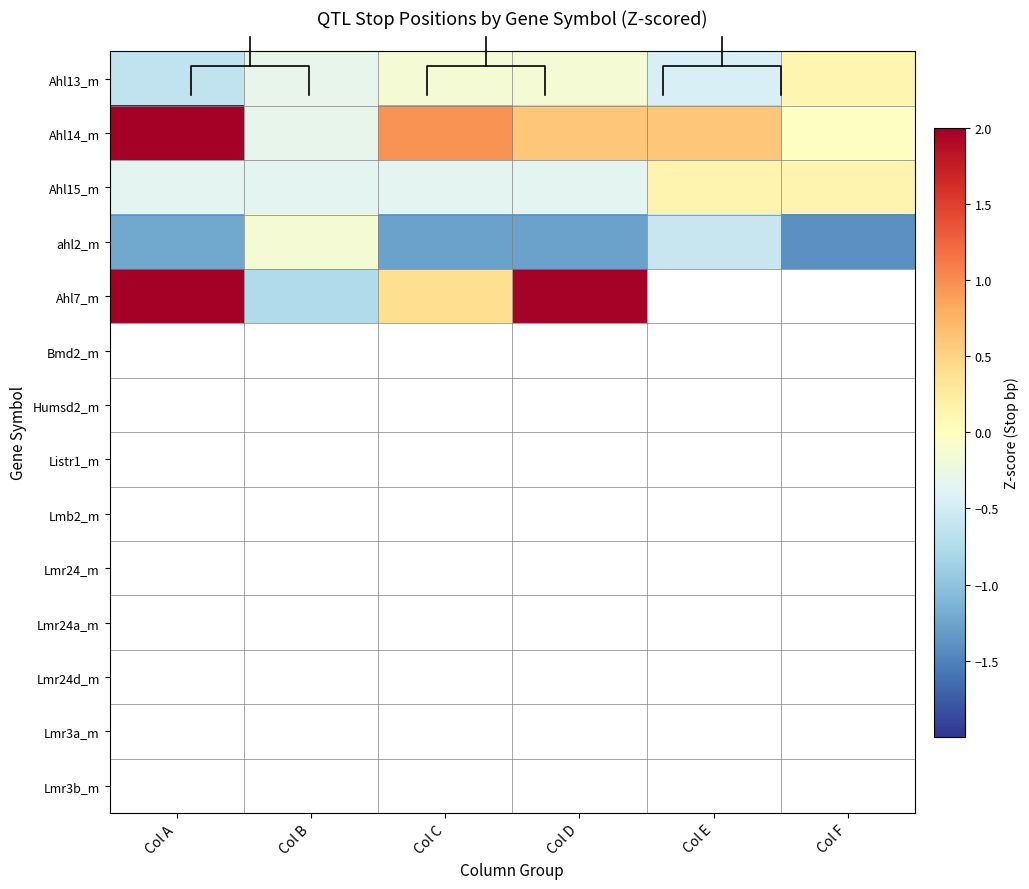

True or false: Ahl14_m has a value of 0.6 at Col E.

True